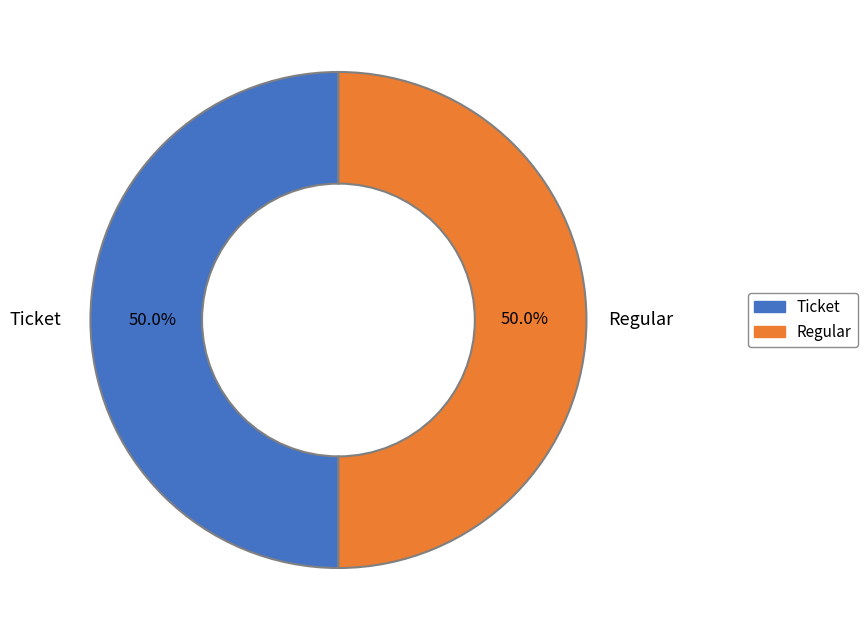

How much of the chart is everything except Regular?

50.0%